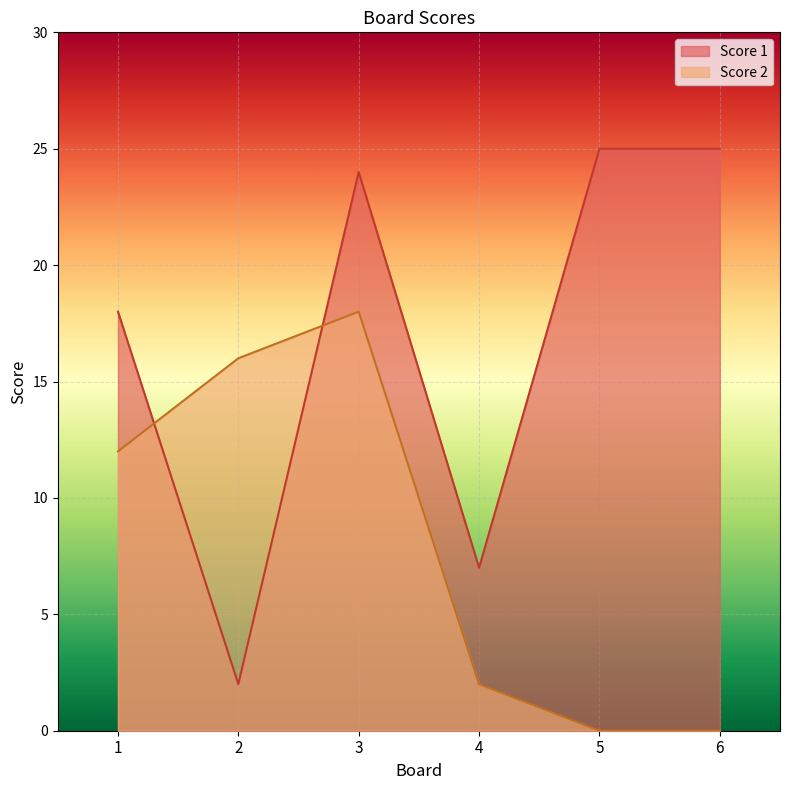

What is the value of the Score 1 point at the 5th from the left?

25